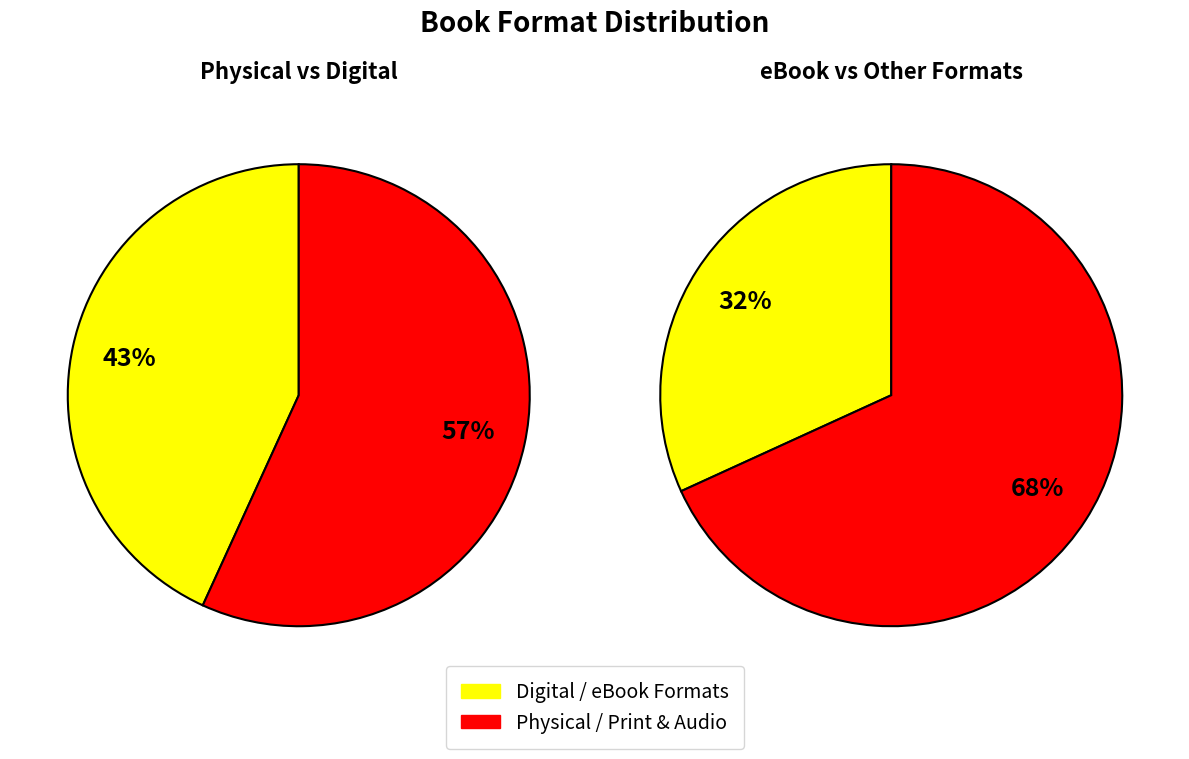

Is it true that Hardcover is 18% of the pie?

False